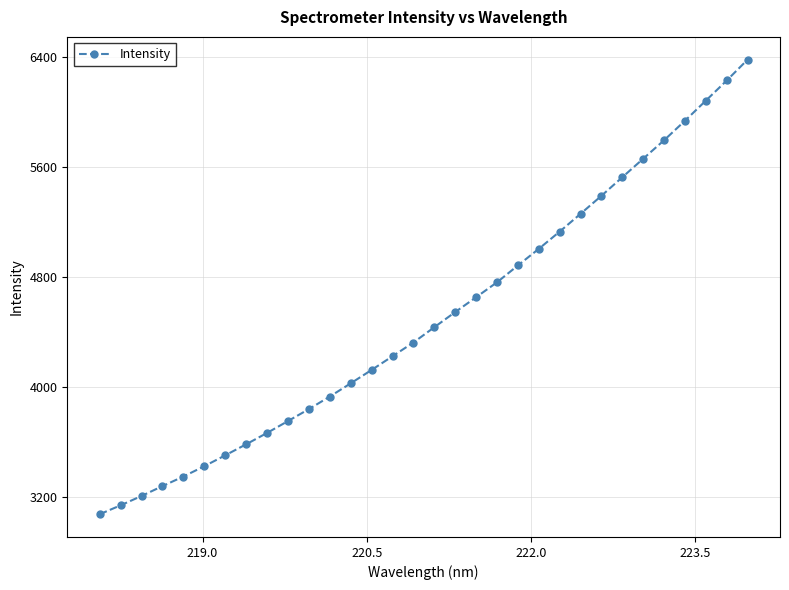

True or false: there are more than 0 points higher than both neighbors.

False